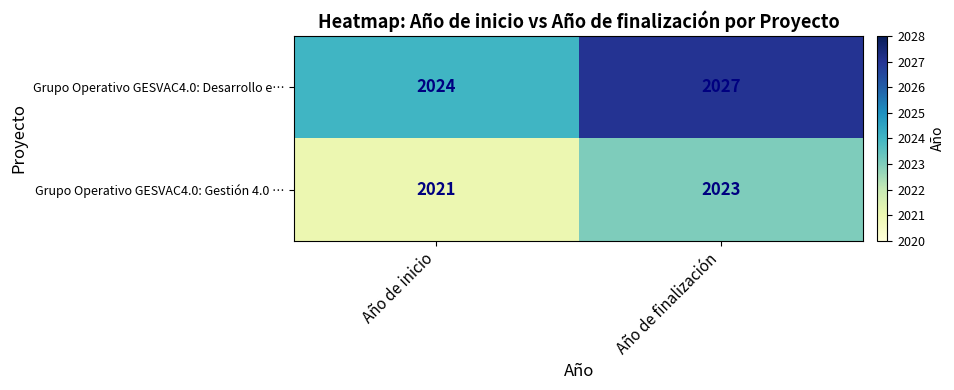

The Grupo Operativo GESVAC4.0: Gestión 4.0 … series shows 2830 at Año de inicio. True or false?

False